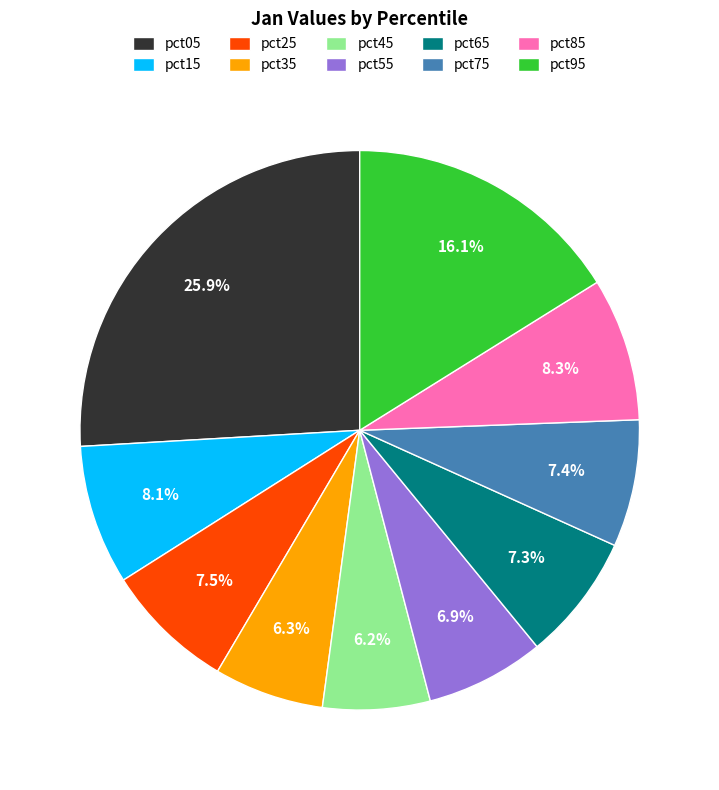

Which has a higher value, pct75 or pct45?

pct75